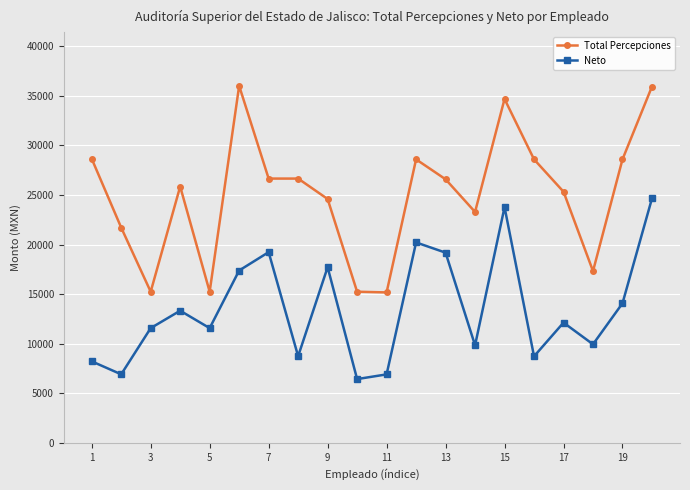

Rank the series by their average value, from lowest to highest.

Neto, Total Percepciones